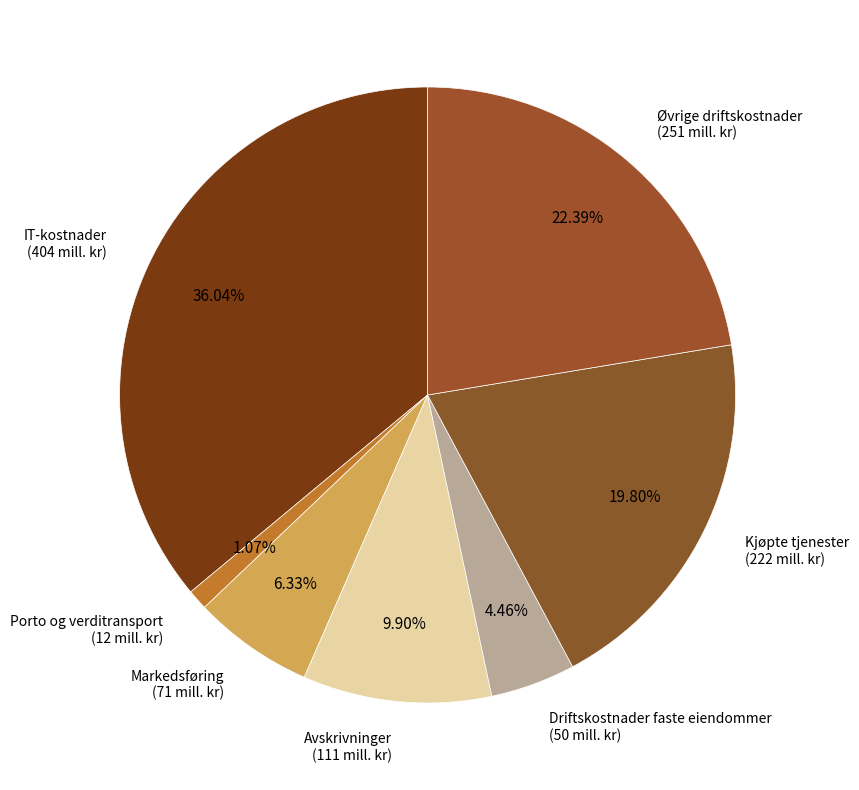

Rank the categories by value from lowest to highest.

Porto og verditransport, Driftskostnader faste eiendommer, Markedsføring, Avskrivninger, Kjøpte tjenester, Øvrige driftskostnader, IT-kostnader